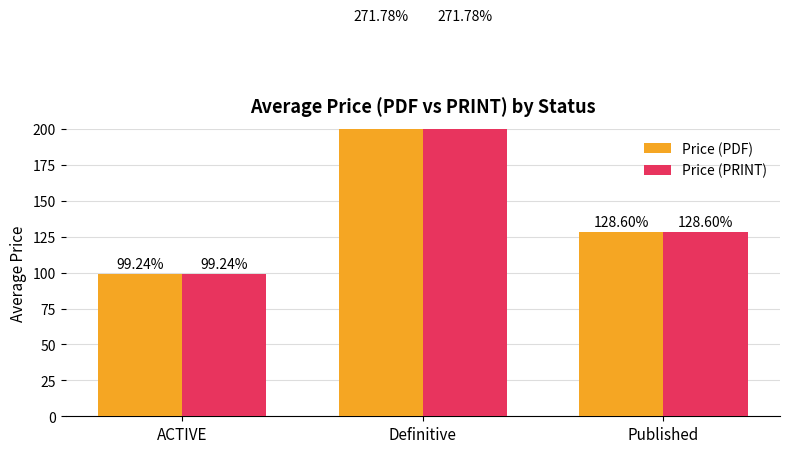

How many groups of bars are there?

3